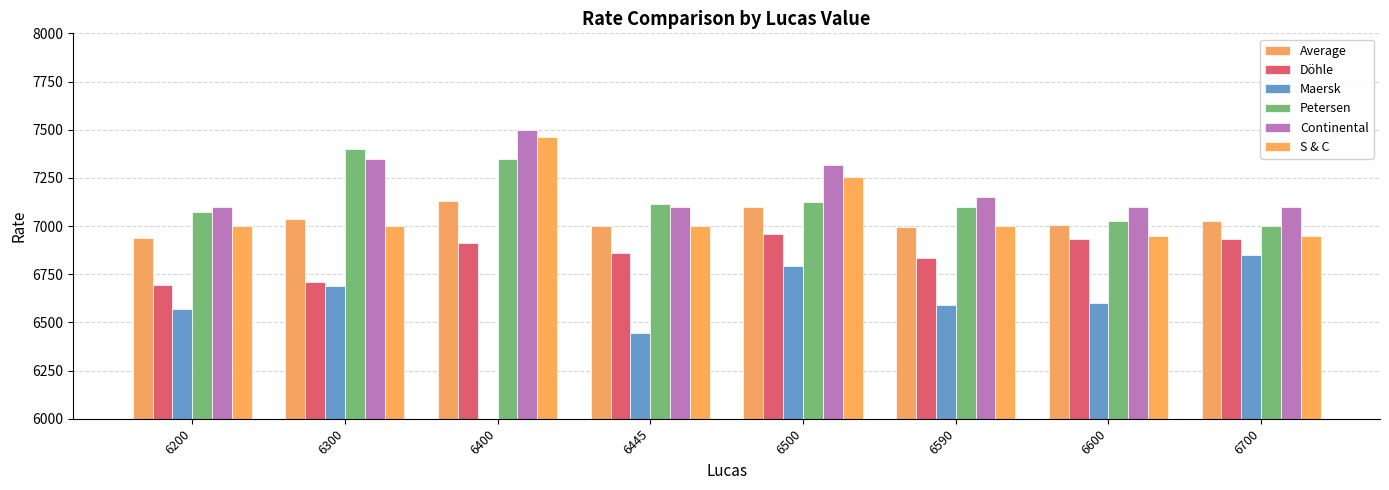

List the labels in order of Maersk value, largest first.

6700, 6500, 6300, 6600, 6590, 6200, 6445, 6400